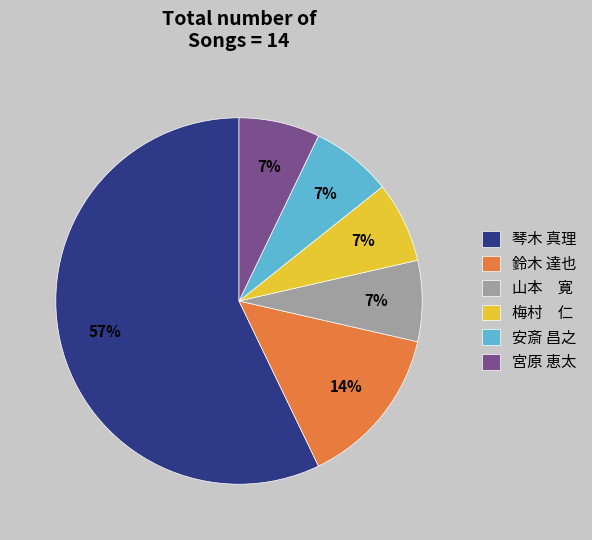

To the nearest percent, what is the difference between the 鈴木 達也 and 琴木 真理 slice percentages?

43%